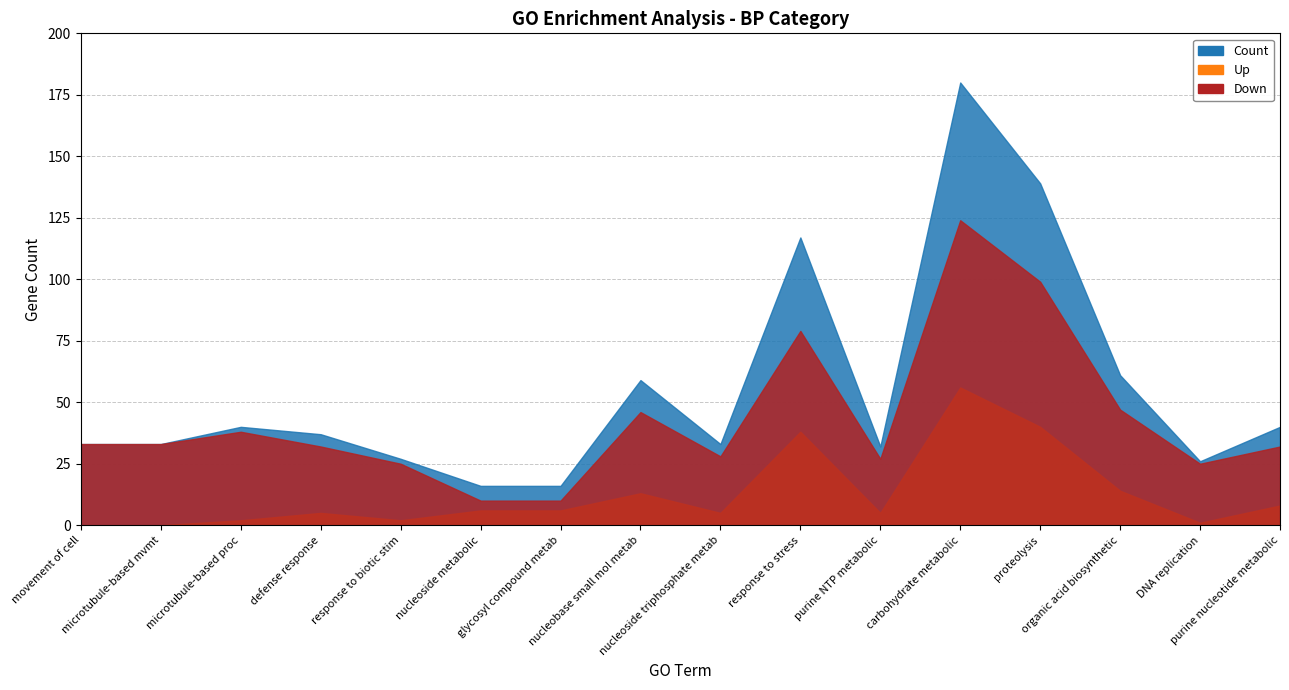

Reading left to right, list all the values displayed in this chart.

Count: movement of cell or subcellular component=33	microtubule-based movement=33	microtubule-based process=40	defense response=37	response to biotic stimulus=27	nucleoside metabolic process=16	glycosyl compound metabolic process=16	nucleobase-containing small molecule metabolic process=59	nucleoside triphosphate metabolic process=33	response to stress=117	purine nucleoside triphosphate metabolic process=32	carbohydrate metabolic process=180	proteolysis=139	organic acid biosynthetic process=61	DNA replication=26	purine nucleotide metabolic process=40
Up: movement of cell or subcellular component=0	microtubule-based movement=0	microtubule-based process=2	defense response=5	response to biotic stimulus=2	nucleoside metabolic process=6	glycosyl compound metabolic process=6	nucleobase-containing small molecule metabolic process=13	nucleoside triphosphate metabolic process=5	response to stress=38	purine nucleoside triphosphate metabolic process=5	carbohydrate metabolic process=56	proteolysis=40	organic acid biosynthetic process=14	DNA replication=1	purine nucleotide metabolic process=8
Down: movement of cell or subcellular component=33	microtubule-based movement=33	microtubule-based process=38	defense response=32	response to biotic stimulus=25	nucleoside metabolic process=10	glycosyl compound metabolic process=10	nucleobase-containing small molecule metabolic process=46	nucleoside triphosphate metabolic process=28	response to stress=79	purine nucleoside triphosphate metabolic process=27	carbohydrate metabolic process=124	proteolysis=99	organic acid biosynthetic process=47	DNA replication=25	purine nucleotide metabolic process=32